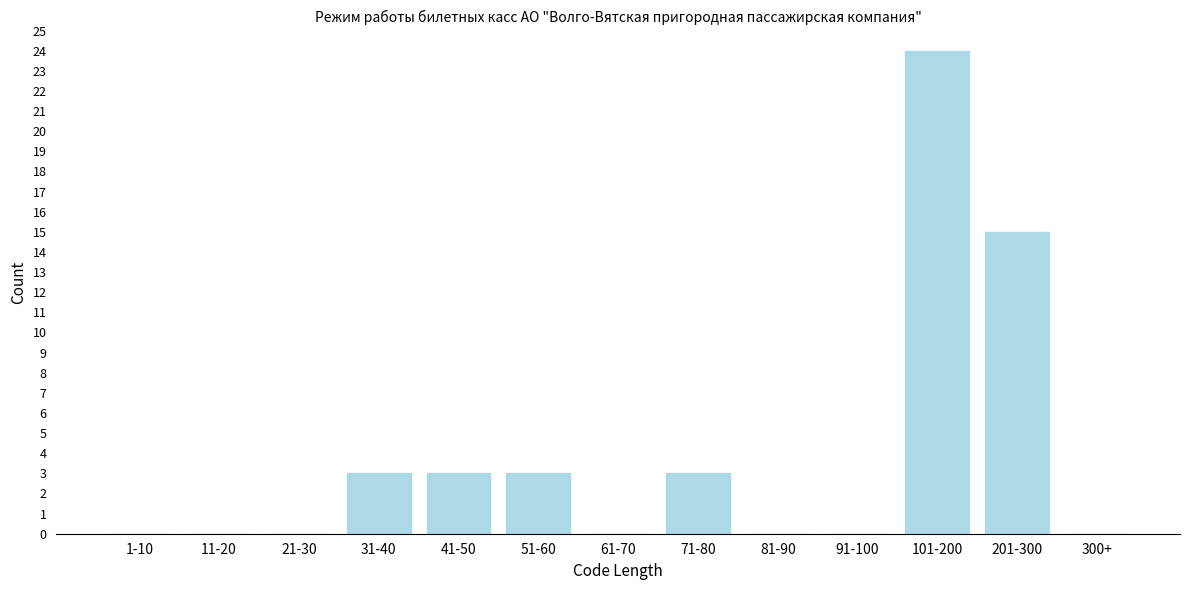

Reading right to left, extract all data points from this chart.

300+=0	201-300=15	101-200=24	91-100=0	81-90=0	71-80=3	61-70=0	51-60=3	41-50=3	31-40=3	21-30=0	11-20=0	1-10=0